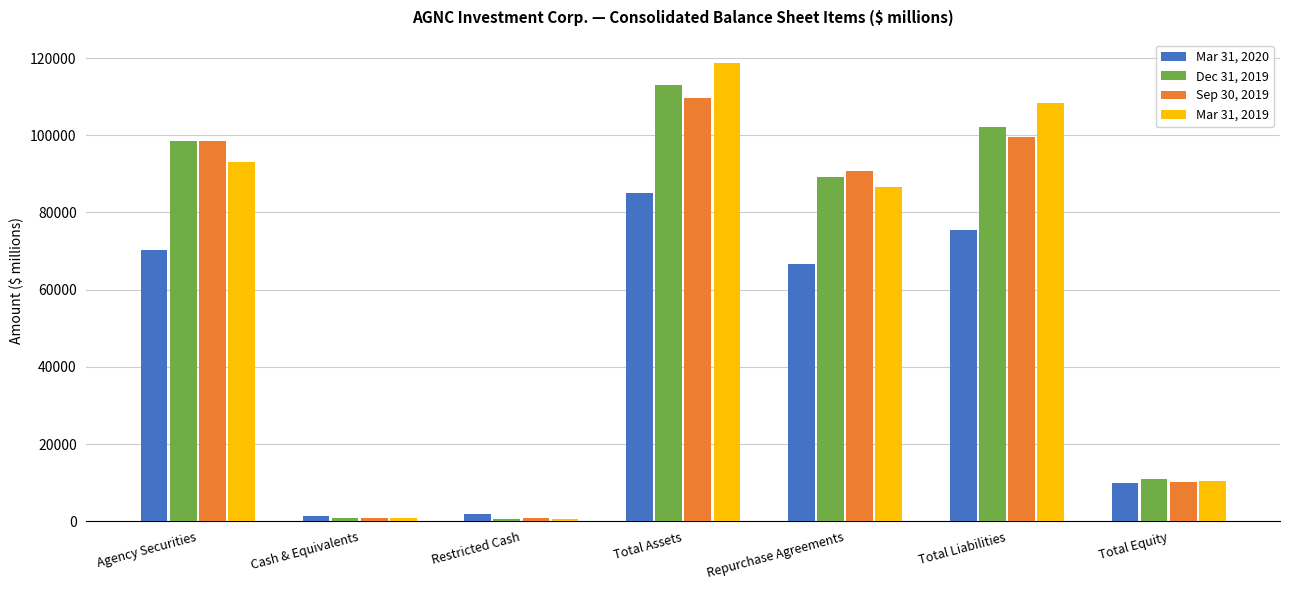

Where is Mar 31, 2019 nearest to the value 59662?

Repurchase Agreements